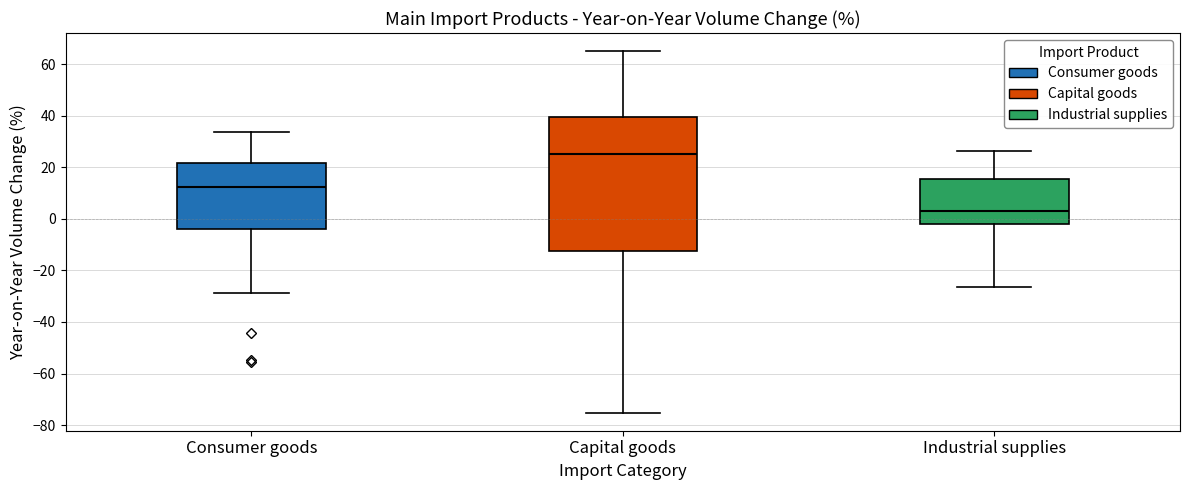

Which box has the highest median line?

Capital goods